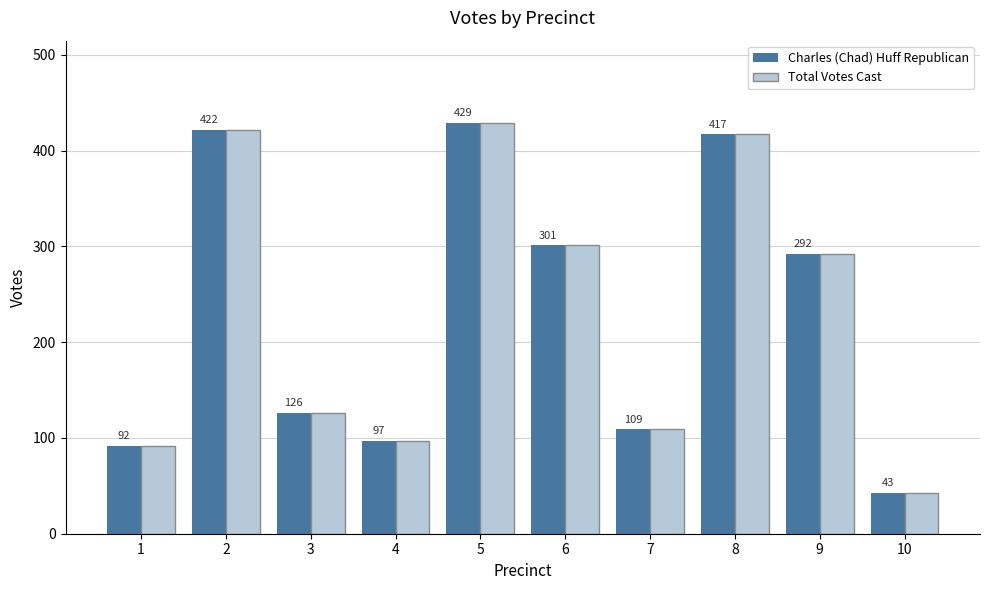

The Charles (Chad) Huff Republican series shows 78 at 3. True or false?

False